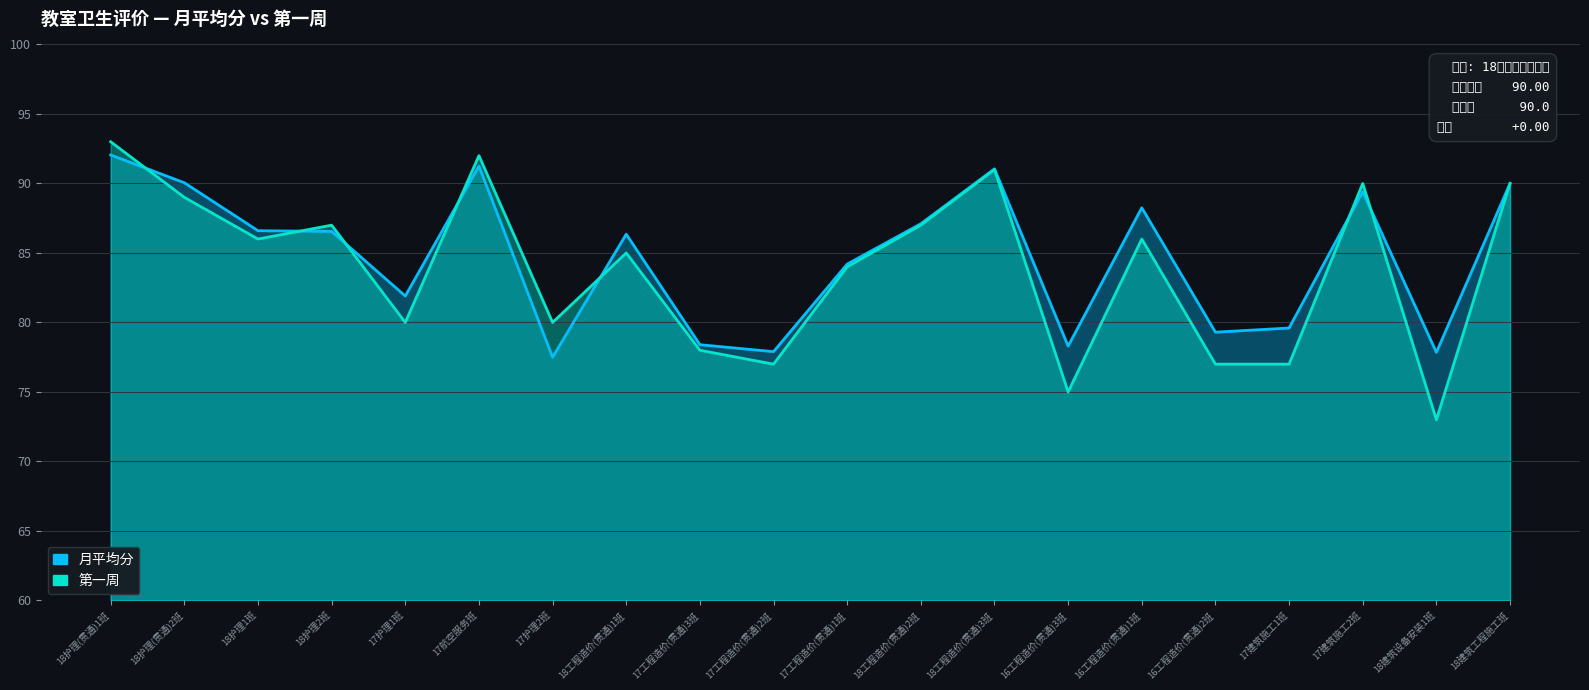

At how many categories does at least one series exceed 88?

7